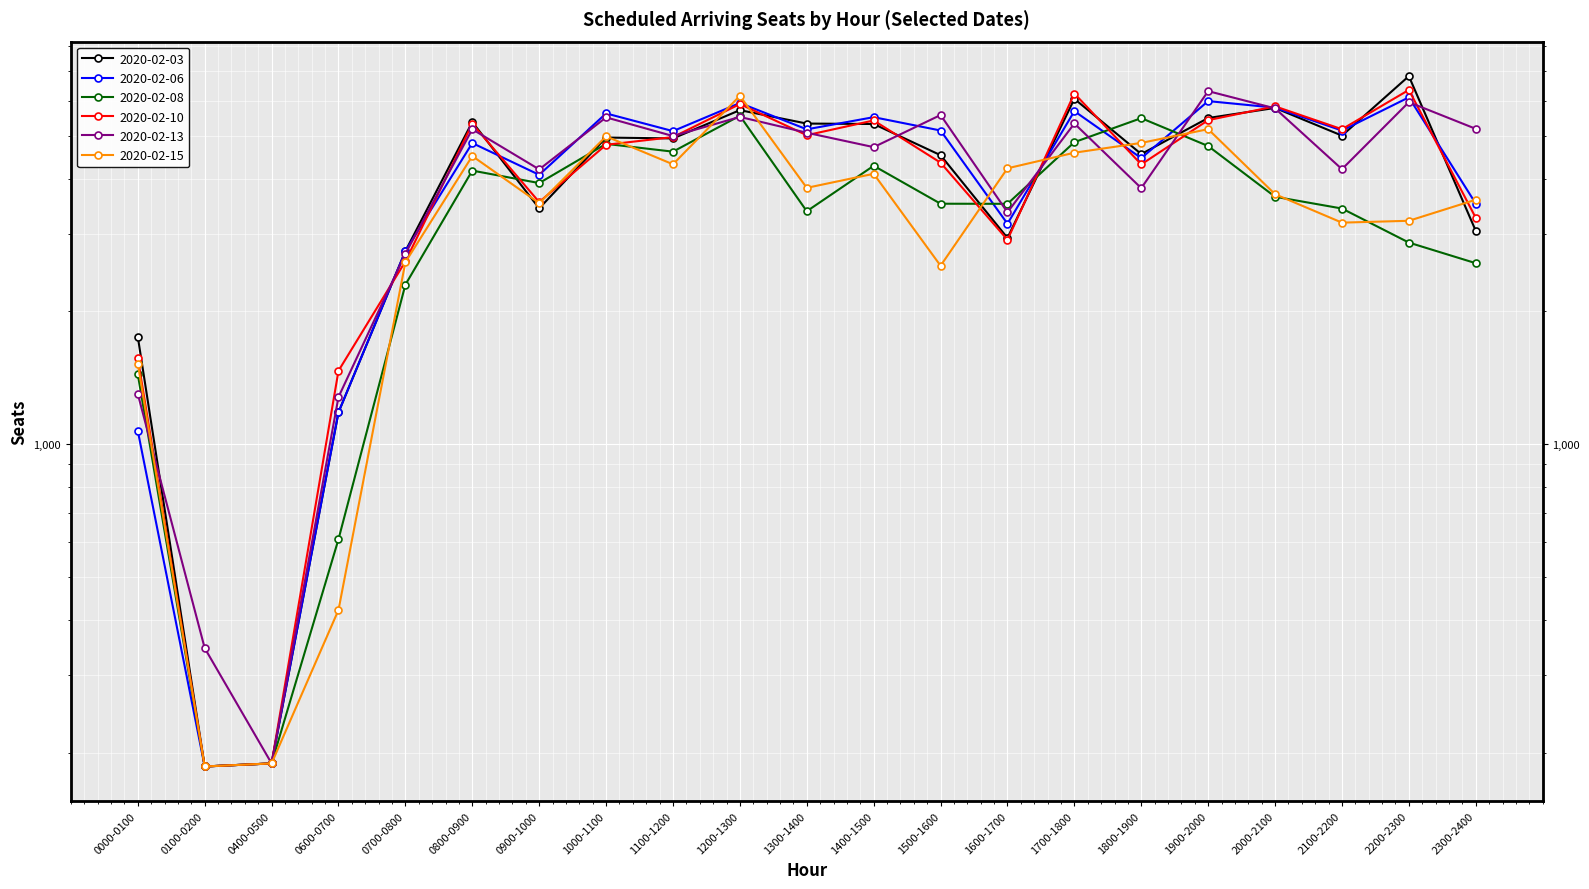

Which series has the widest spread of values?

2020-02-03